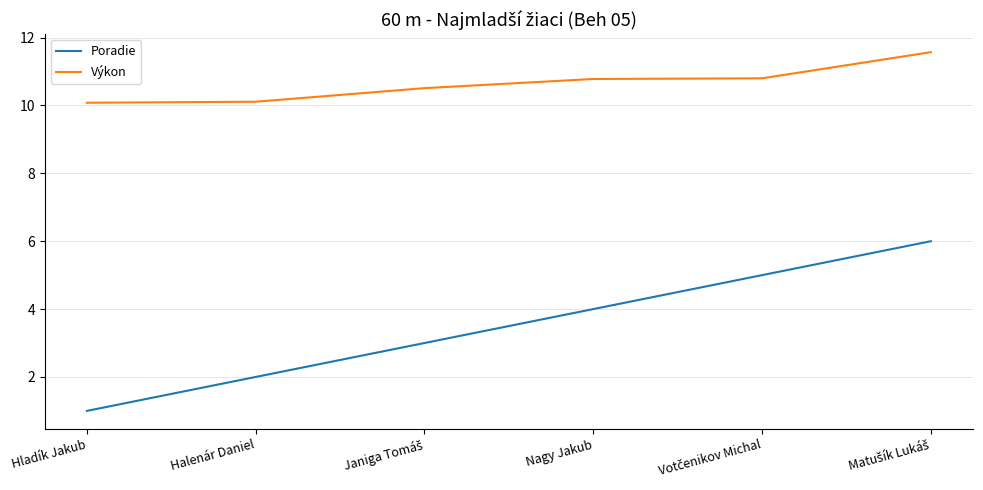

What position from the left is Nagy Jakub?

4